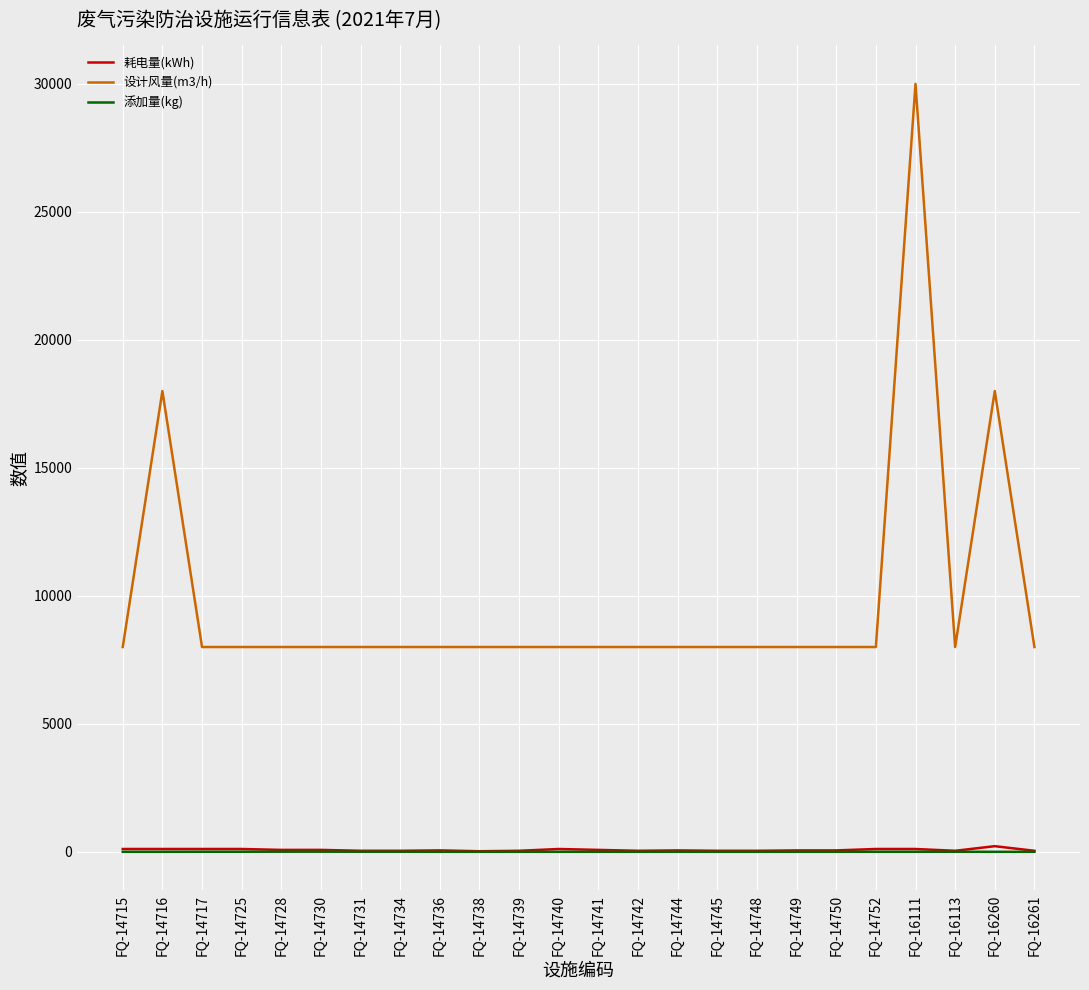

What is the minimum value for 设计风量(m3/h)?

8000.0